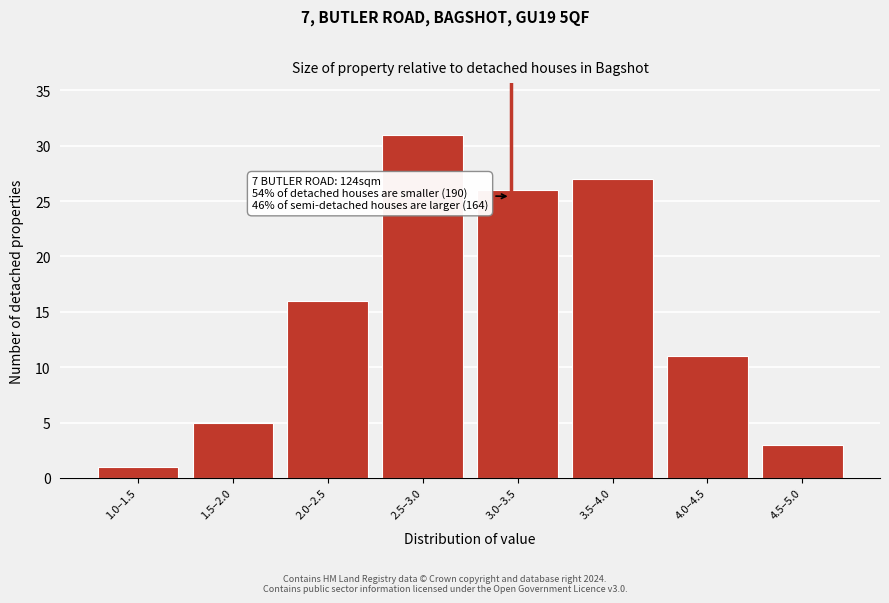

Reading left to right, transcribe all the data shown in this chart.

1	5	16	31	26	27	11	3